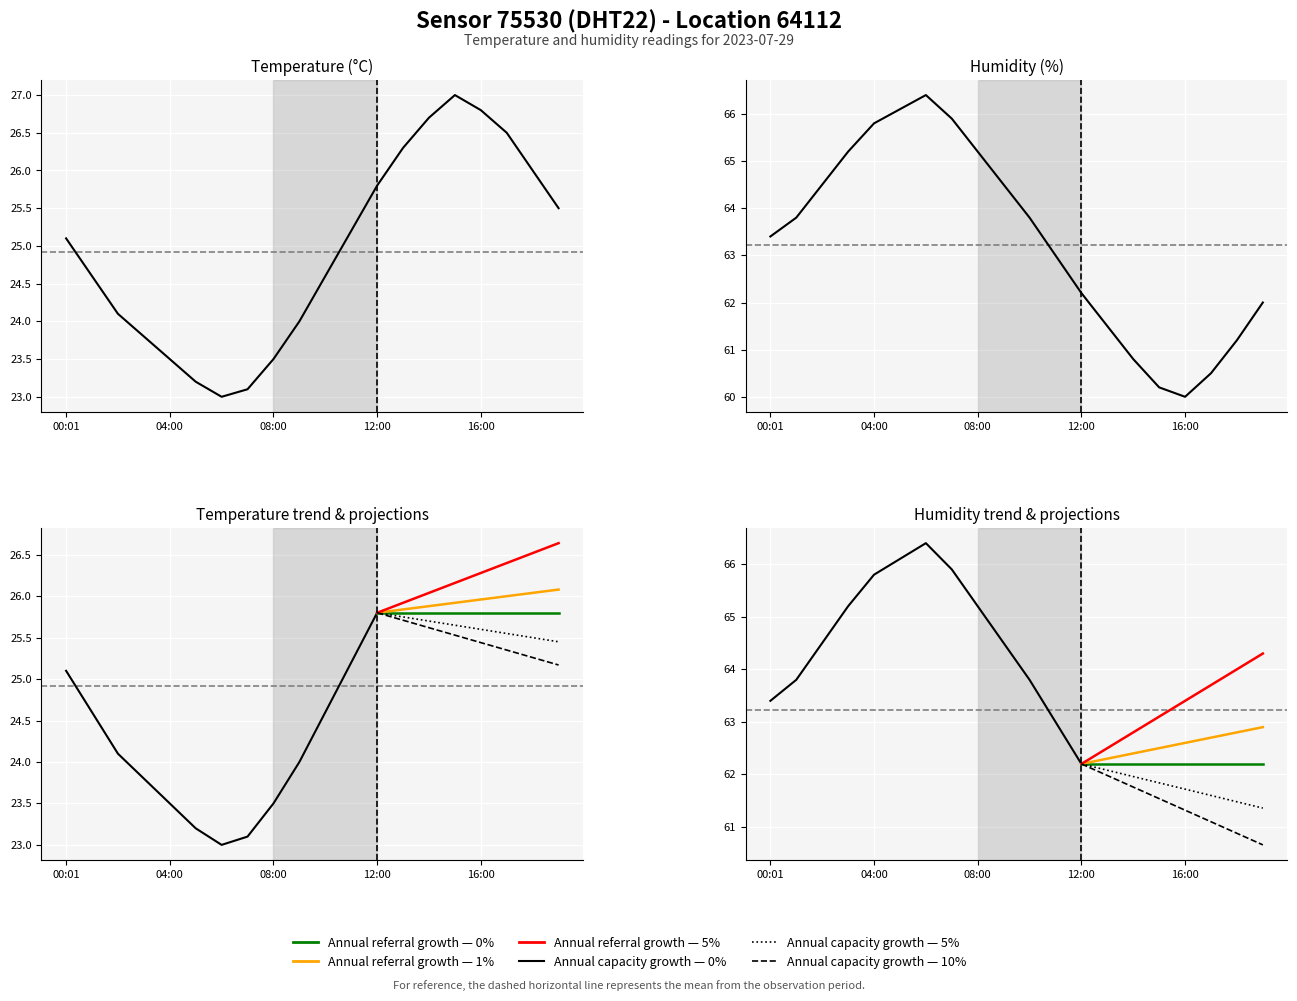

Reading left to right, list all the values displayed in this chart.

temperature: 25.1	24.6	24.1	23.8	23.5	23.2	23.0	23.1	23.5	24.0	24.6	25.2	25.8	26.3	26.7	27.0	26.8	26.5	26.0	25.5
humidity: 63.4	63.8	64.5	65.2	65.8	66.1	66.4	65.9	65.2	64.5	63.8	63.0	62.2	61.5	60.8	60.2	60.0	60.5	61.2	62.0